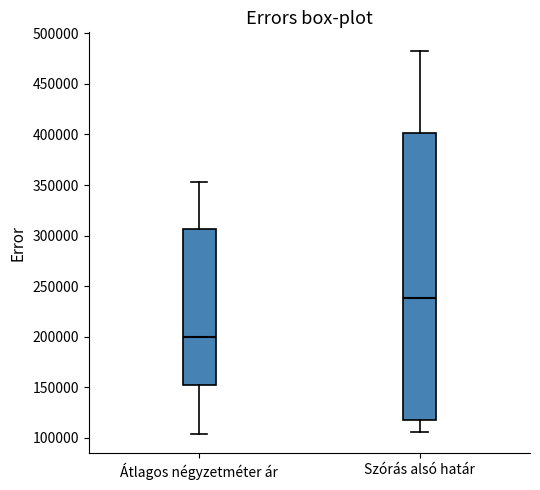

Which box is the tallest, from its lower edge to its upper edge?

Szórás alsó határ